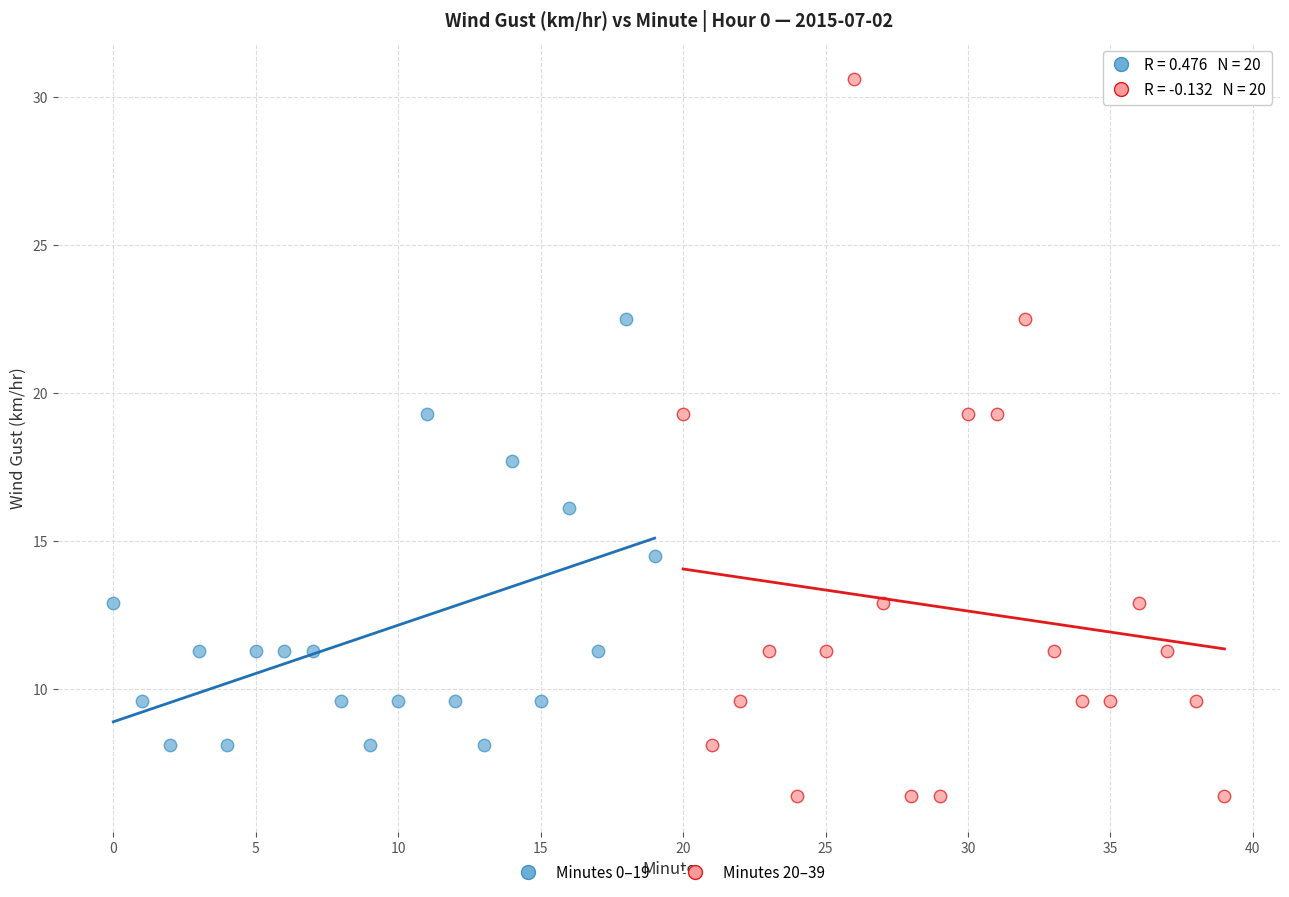

Which series reaches the minimum Y coordinate?

Minutes 20–39